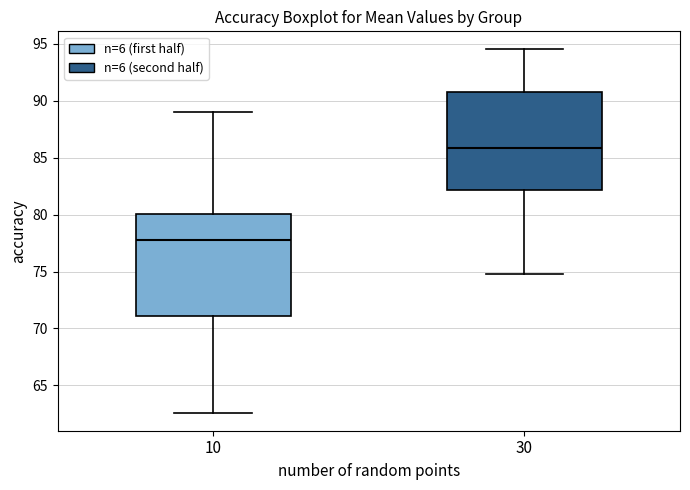

Which box has the highest median line?

30